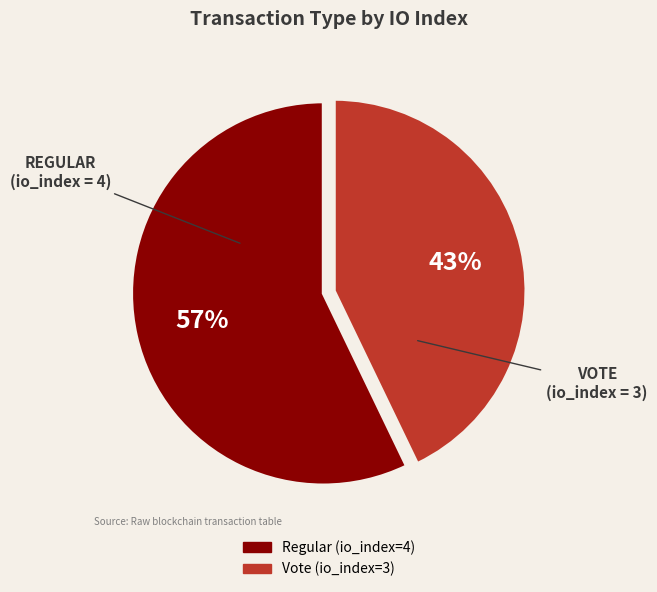

What is the majority slice?

Regular